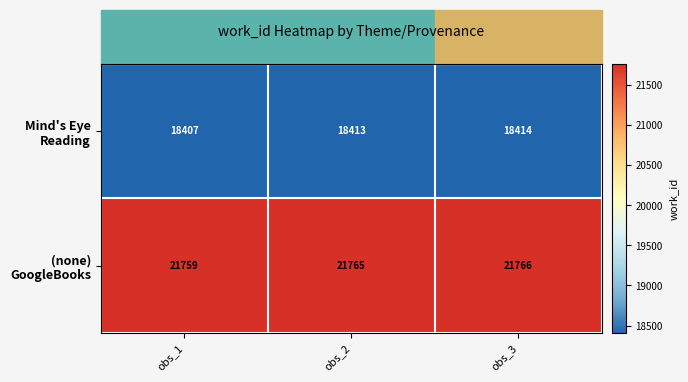

What is the minimum value shown in the chart?

18407